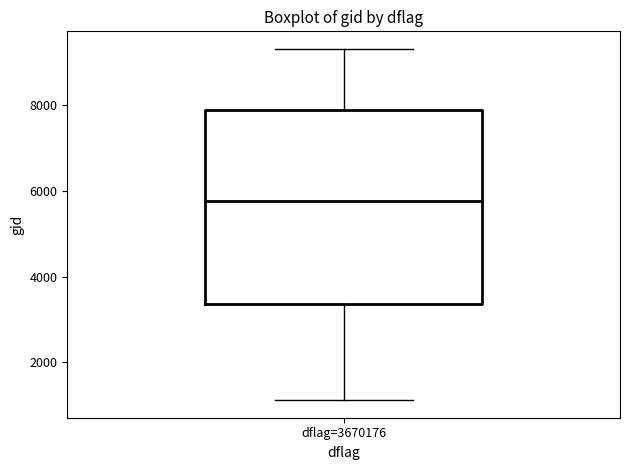

Where is the upper edge of the box for dflag=3670176 on the y-axis? The values are not printed on the chart, so give them approximately, as read against the axis.

7800